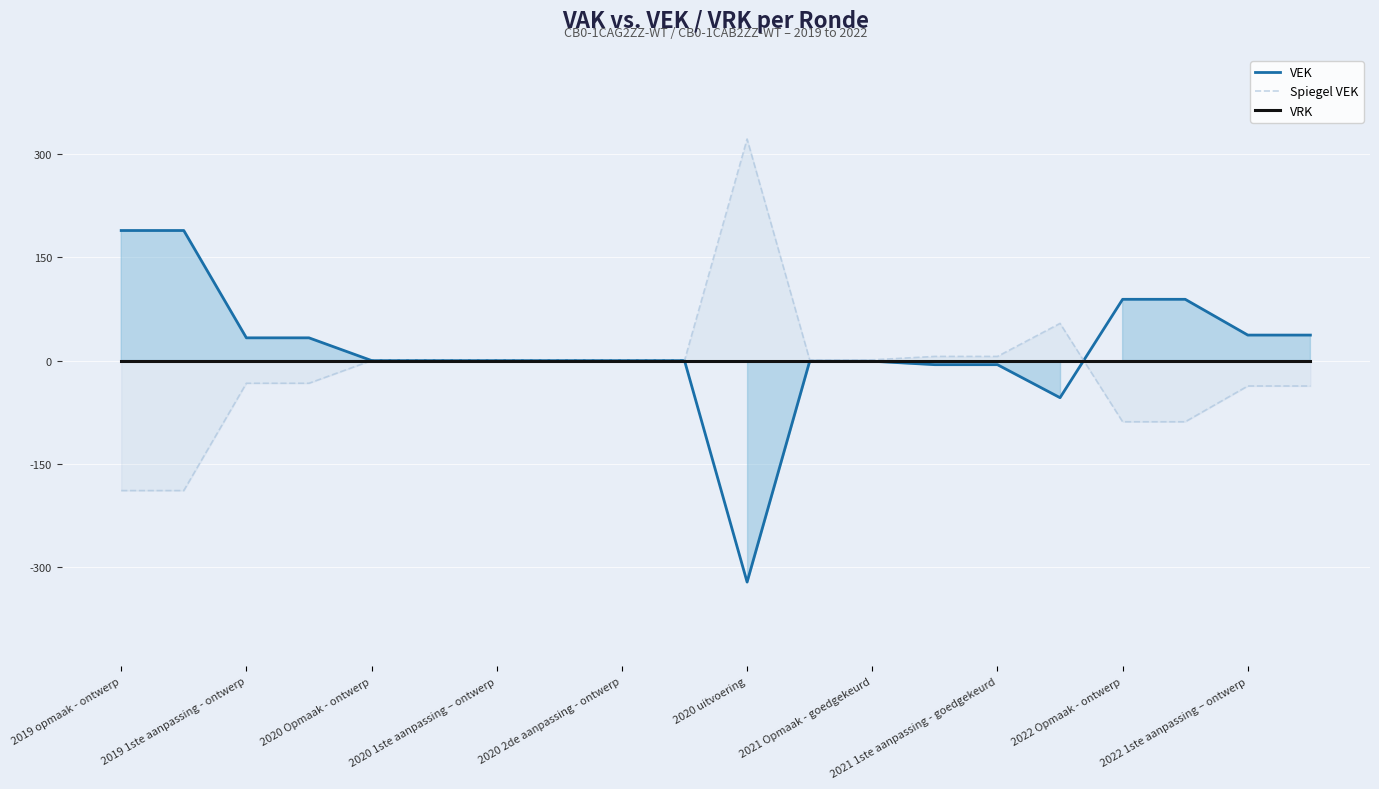

List the series in order of their peak value, lowest first.

VRK, VEK, Spiegel VEK